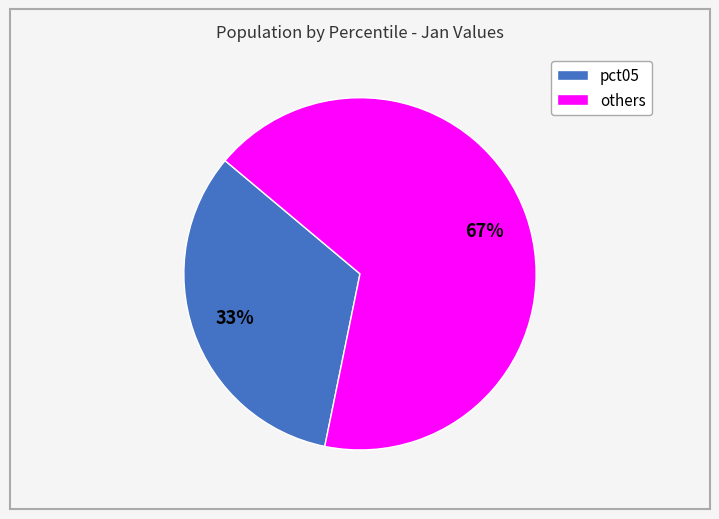

Count the number of slices in the pie.

2